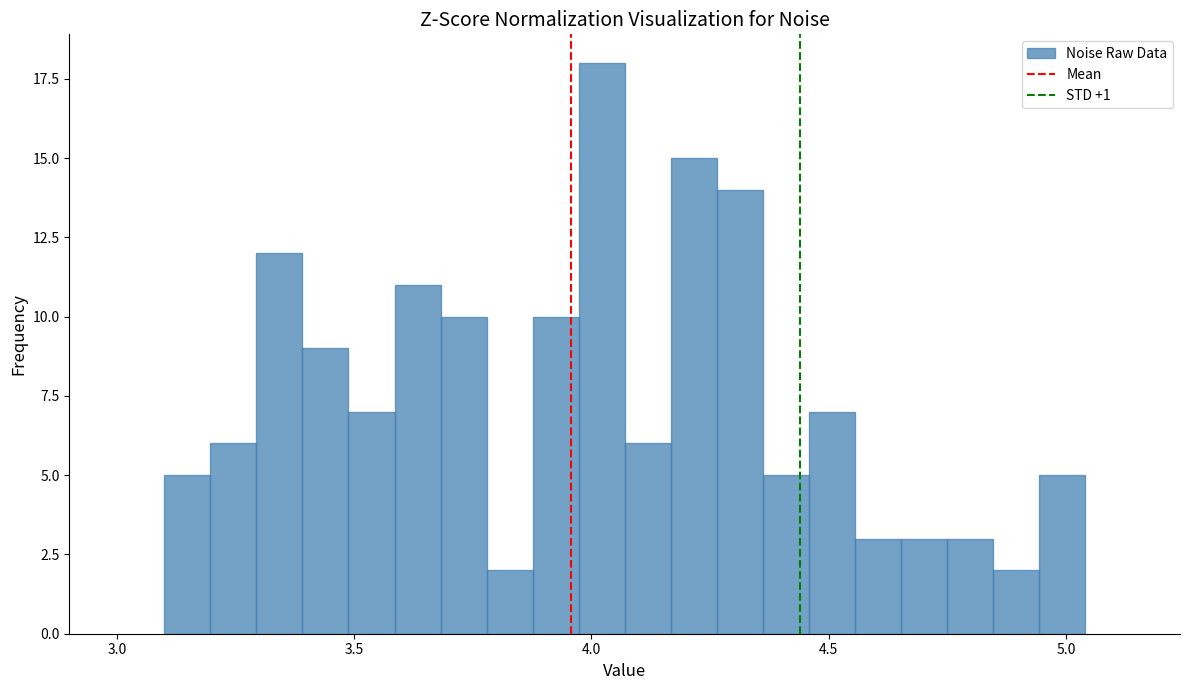

Around what value on the x-axis is the tallest bar? Give the approximate position of its centre, as read against the axis.

4.00